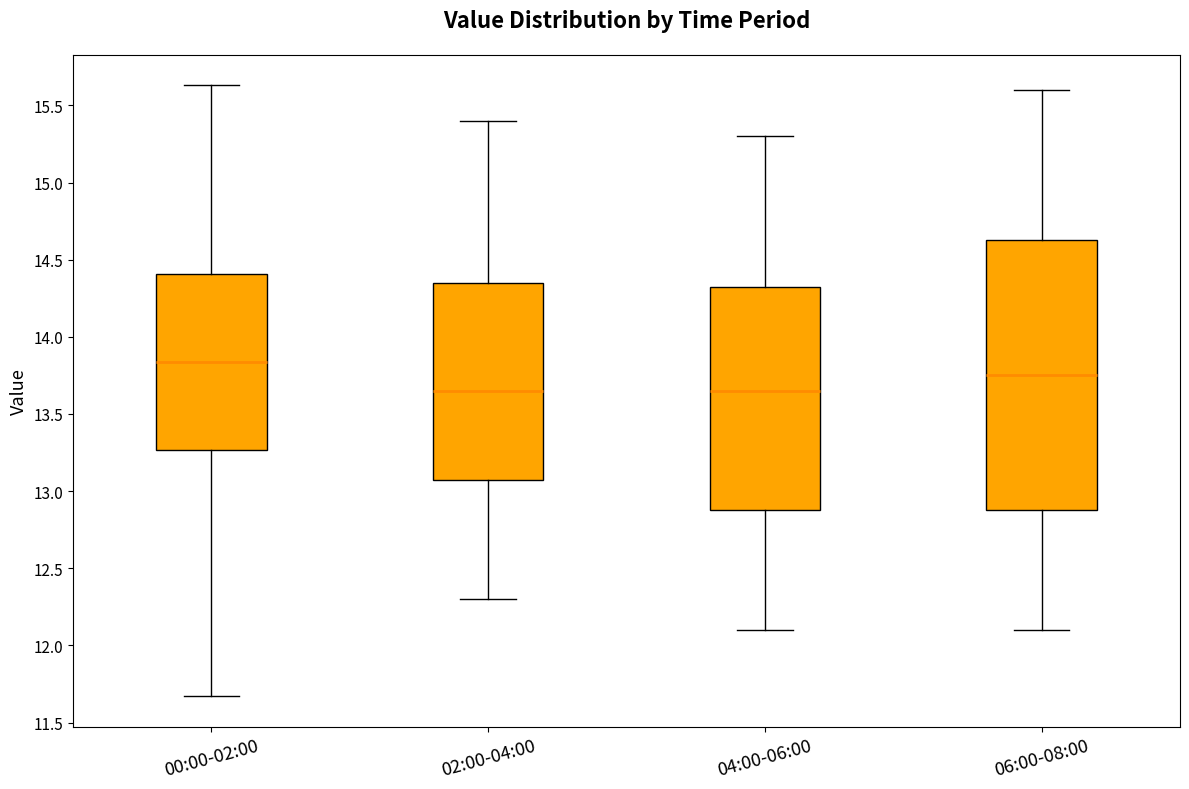

Reading left to right, transcribe this box plot: for each box, give where its median line is, the range the box spans, and where its two whiskers end, as read against the y-axis. The values are not printed on the chart, so give them approximately, as read against the axis.

00:00-02:00: median 13.85, box 13.25 to 14.40, whiskers 11.65 to 15.65
02:00-04:00: median 13.65, box 13.10 to 14.35, whiskers 12.30 to 15.40
04:00-06:00: median 13.65, box 12.90 to 14.35, whiskers 12.10 to 15.30
06:00-08:00: median 13.75, box 12.90 to 14.65, whiskers 12.10 to 15.60